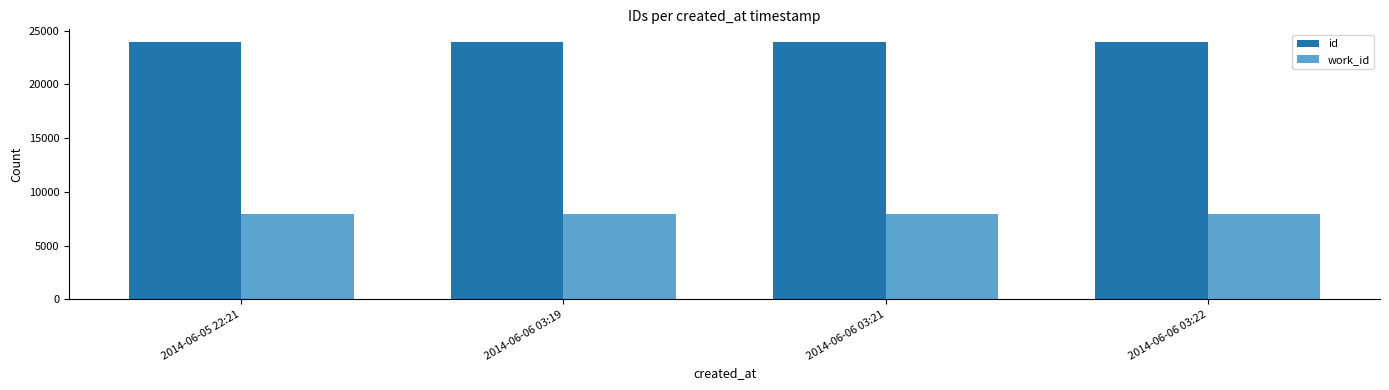

What is the maximum value for id?

23915